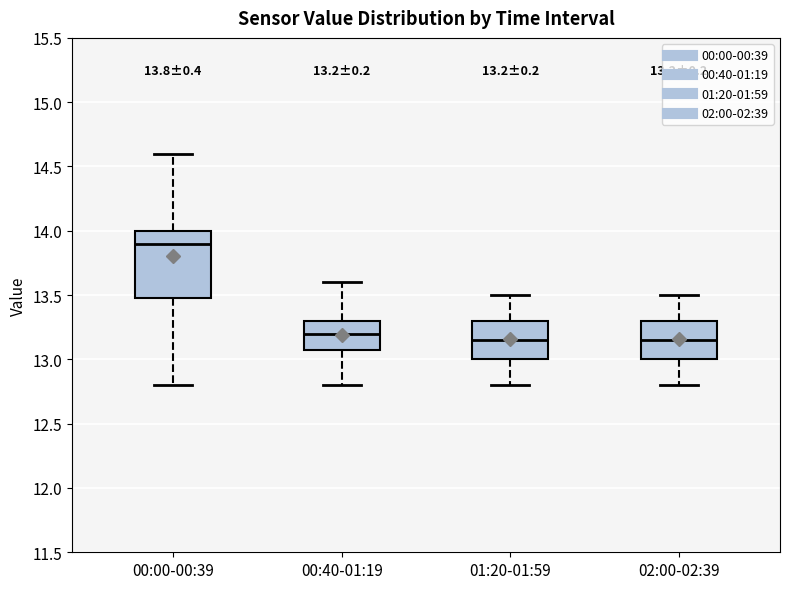

Comparing the boxes themselves (not the whiskers), which one is the tallest?

00:00-00:39